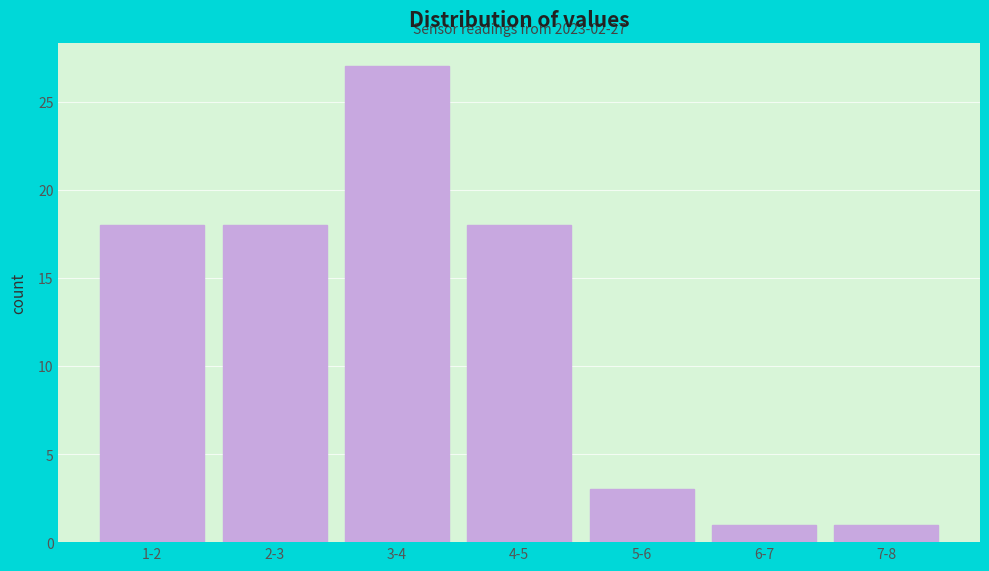

Reading left to right, transcribe all the data shown in this chart.

18	18	27	18	3	1	1